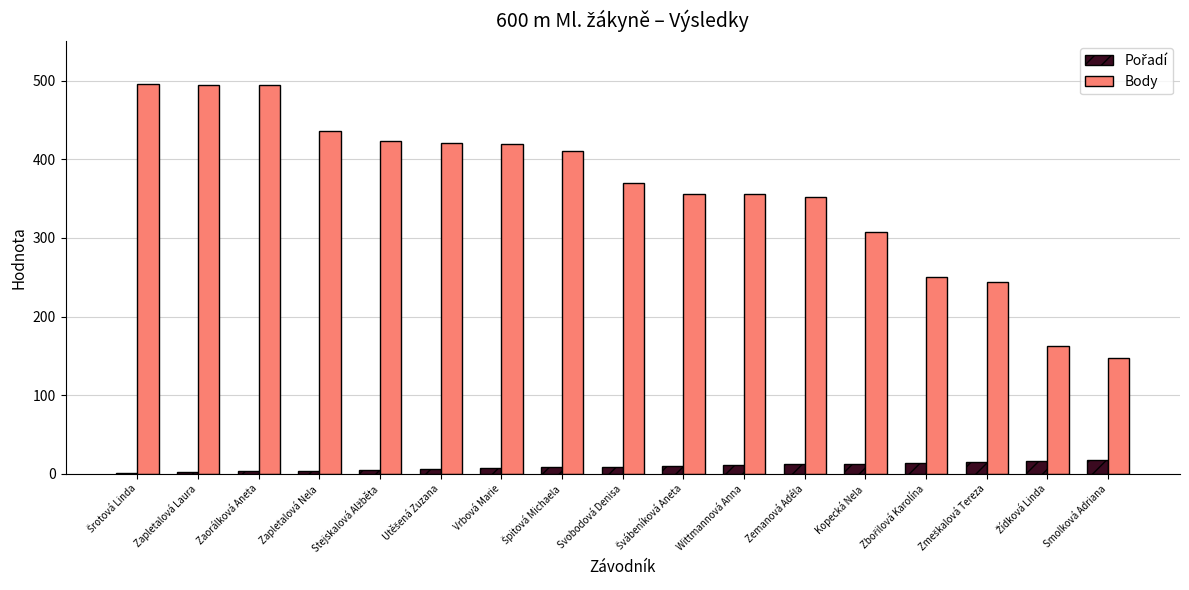

What is the greatest value displayed?

496